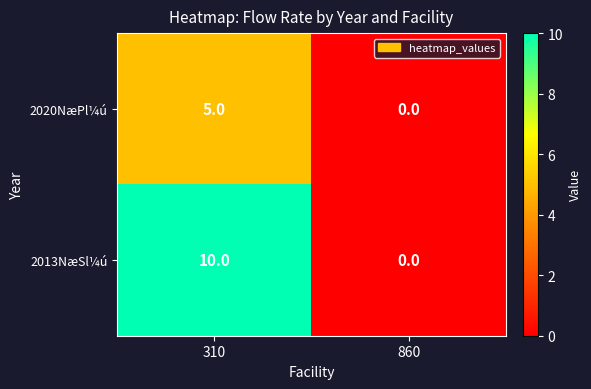

Where is 2020NæPl¼ú nearest to the value 2?

860